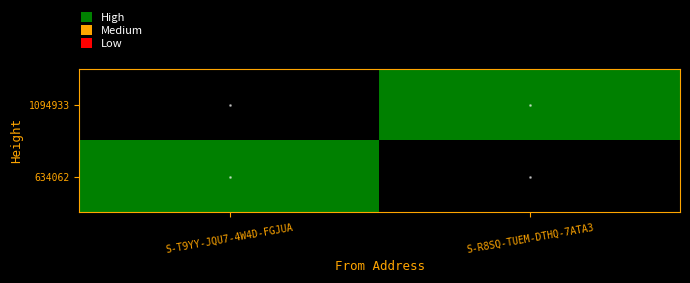

Count the number of data series in this chart.

2